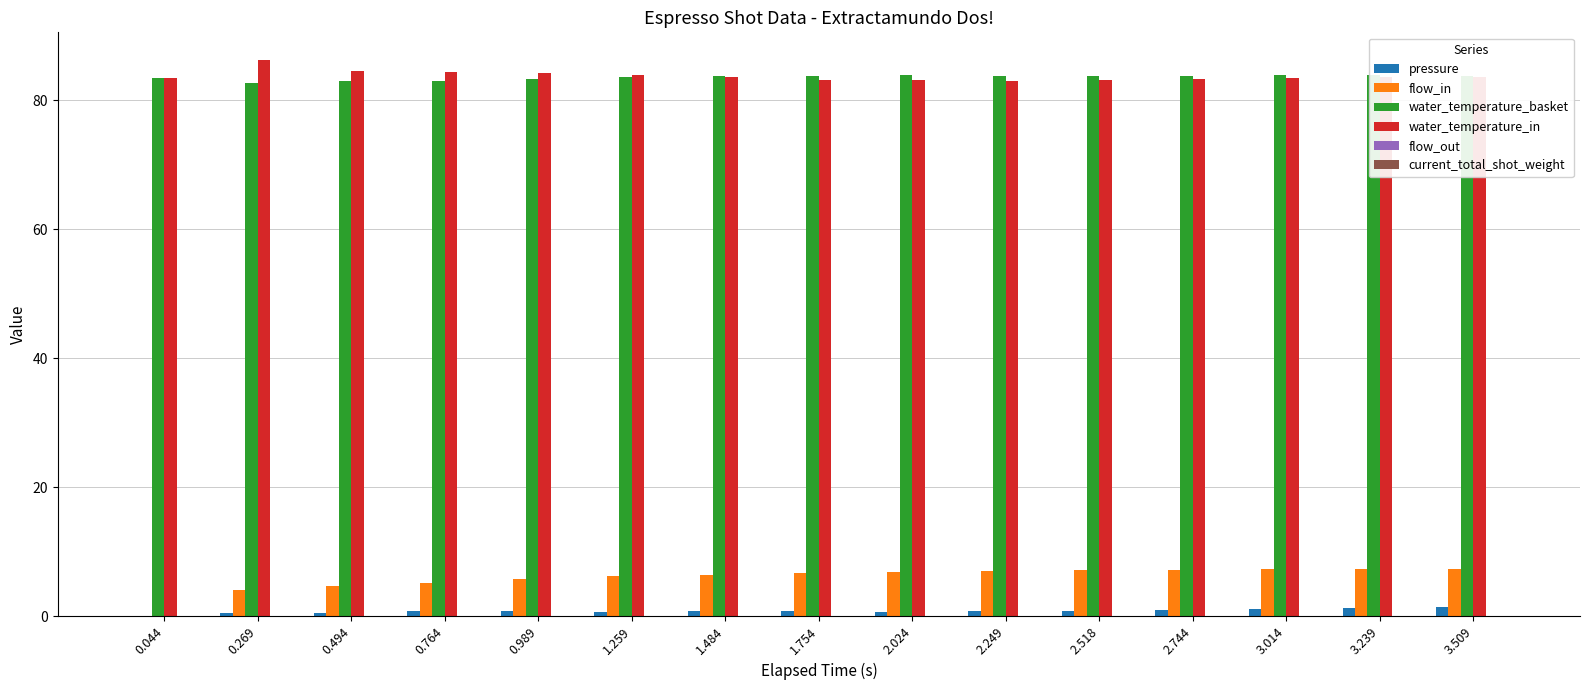

What is the difference between the highest and lowest values at 2.518?

83.8